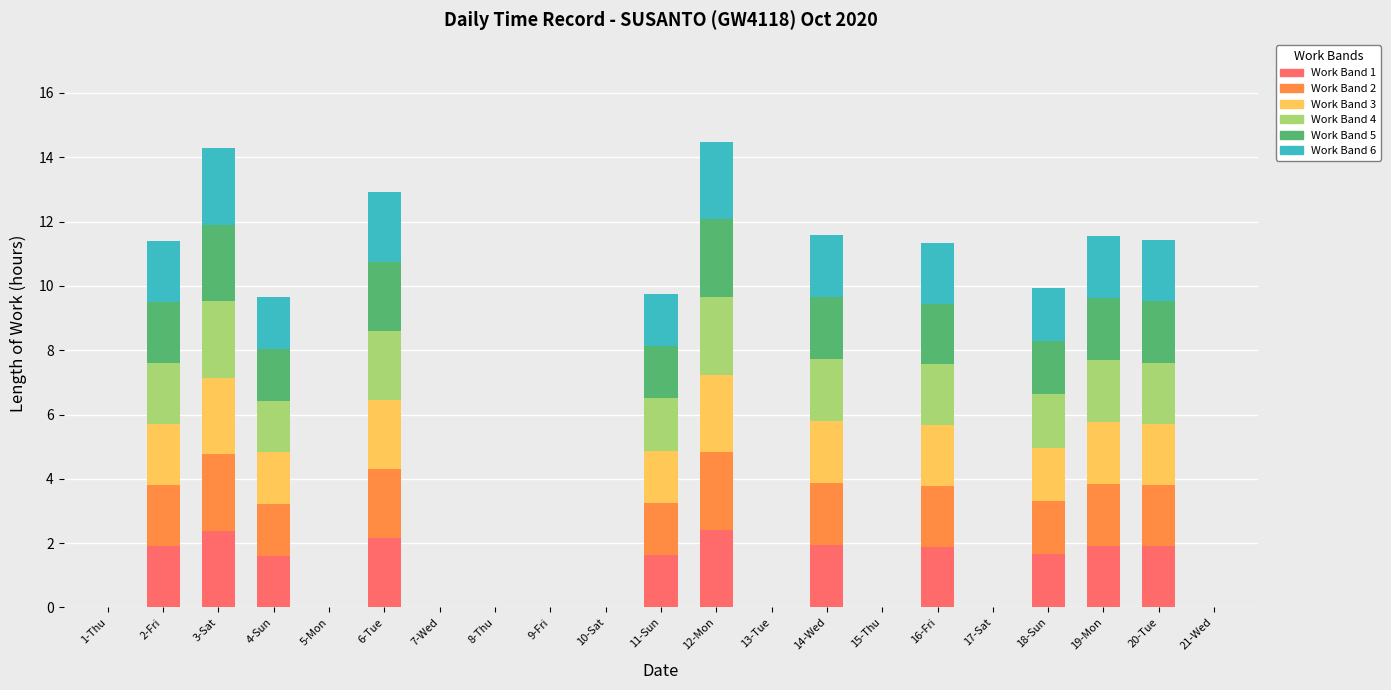

What is the total value across all series at 19-Mon?

11.5